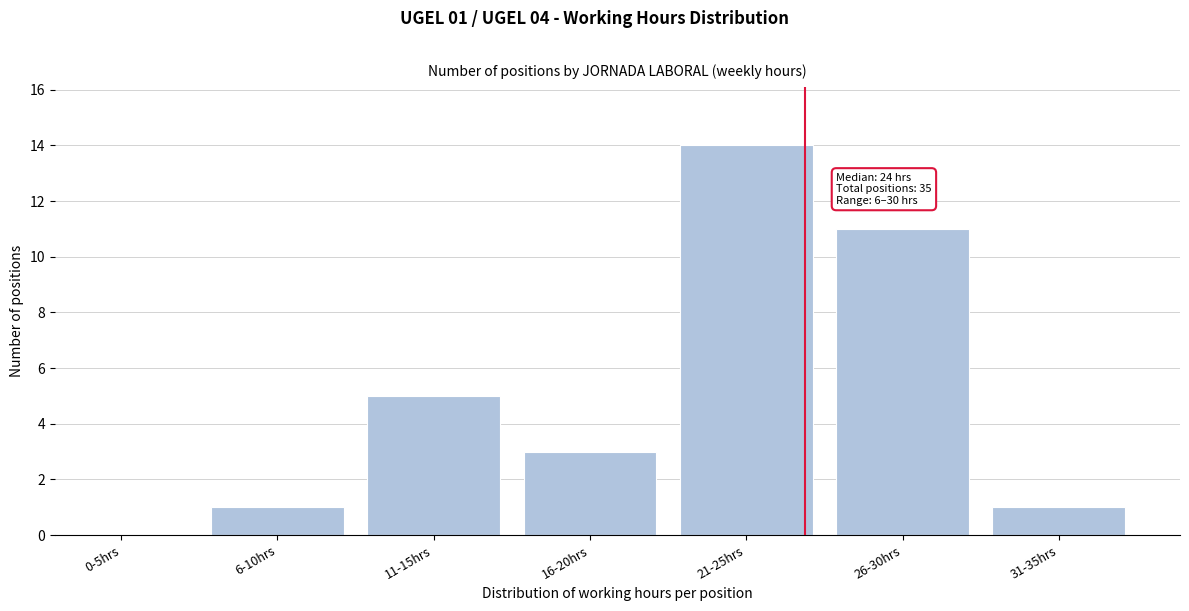

Reading left to right, list all the values displayed in this chart.

0-5hrs=0	6-10hrs=1	11-15hrs=5	16-20hrs=3	21-25hrs=14	26-30hrs=11	31-35hrs=1